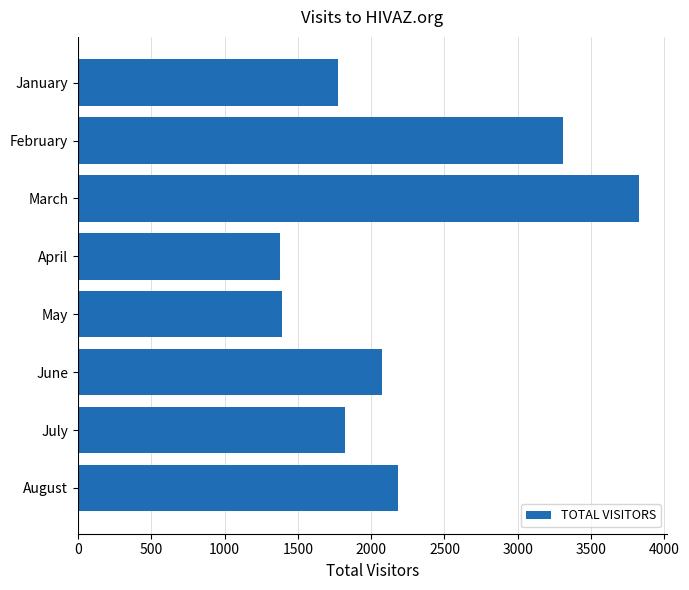

Where is the data nearest to the value 2603?

August